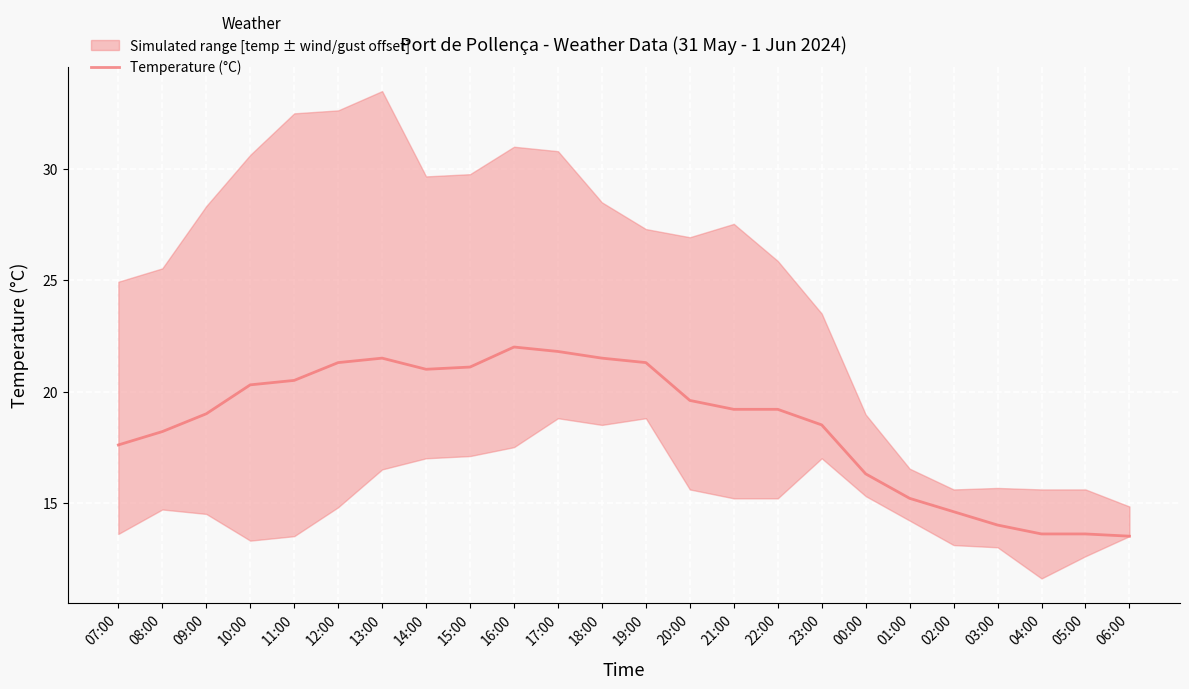

What position from the left is 15:00?

9